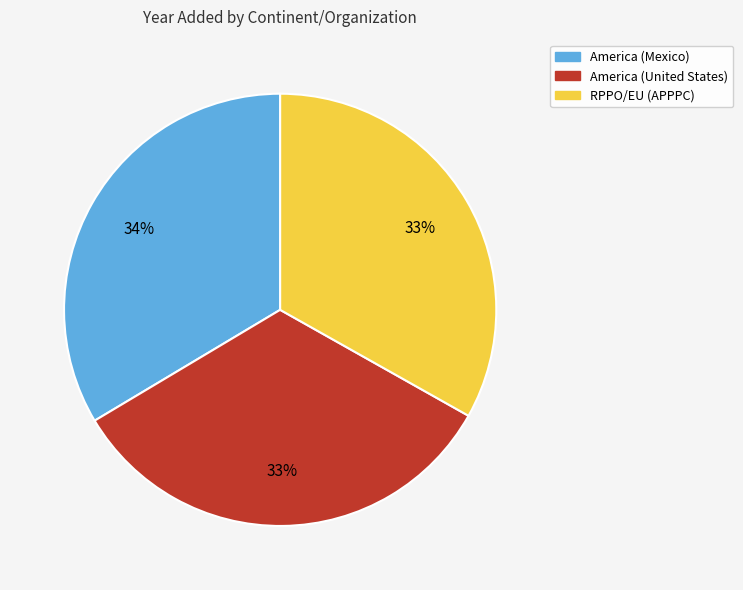

What is the ratio of the value at America (United States) to the value at RPPO/EU (APPPC)?

1.0